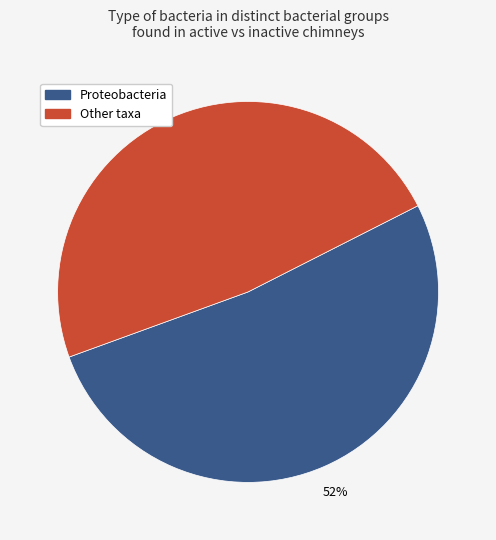

How many slices are in this pie chart?

2